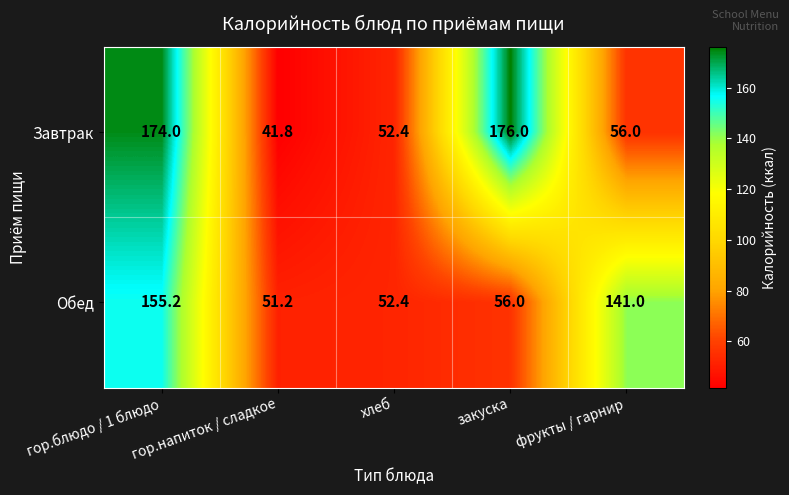

What is the greatest value displayed?

176.0